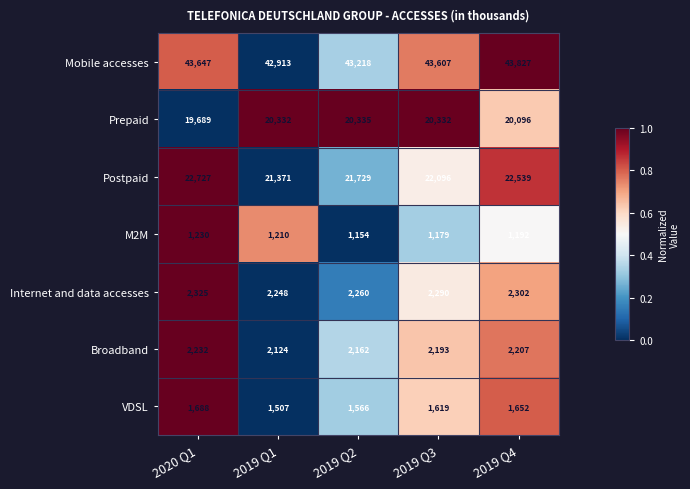

Which series has the widest spread of values?

Postpaid